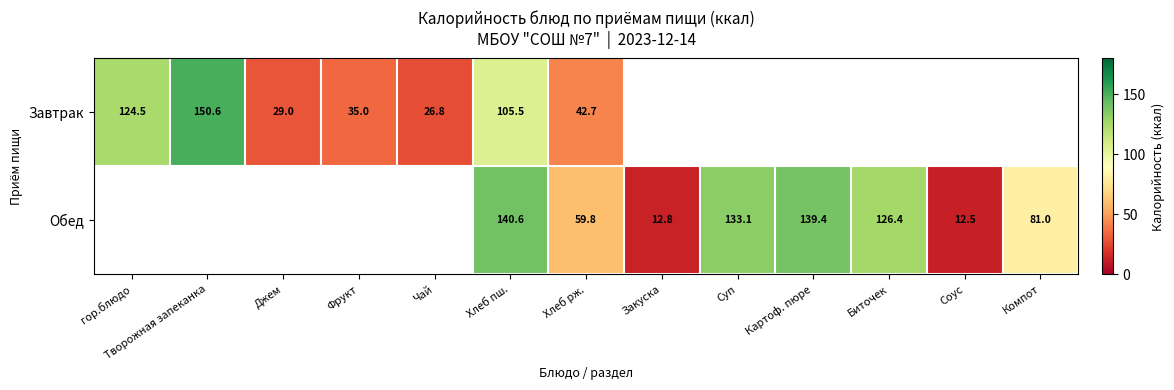

Which label corresponds to the largest value in the chart?

Творожная запеканка